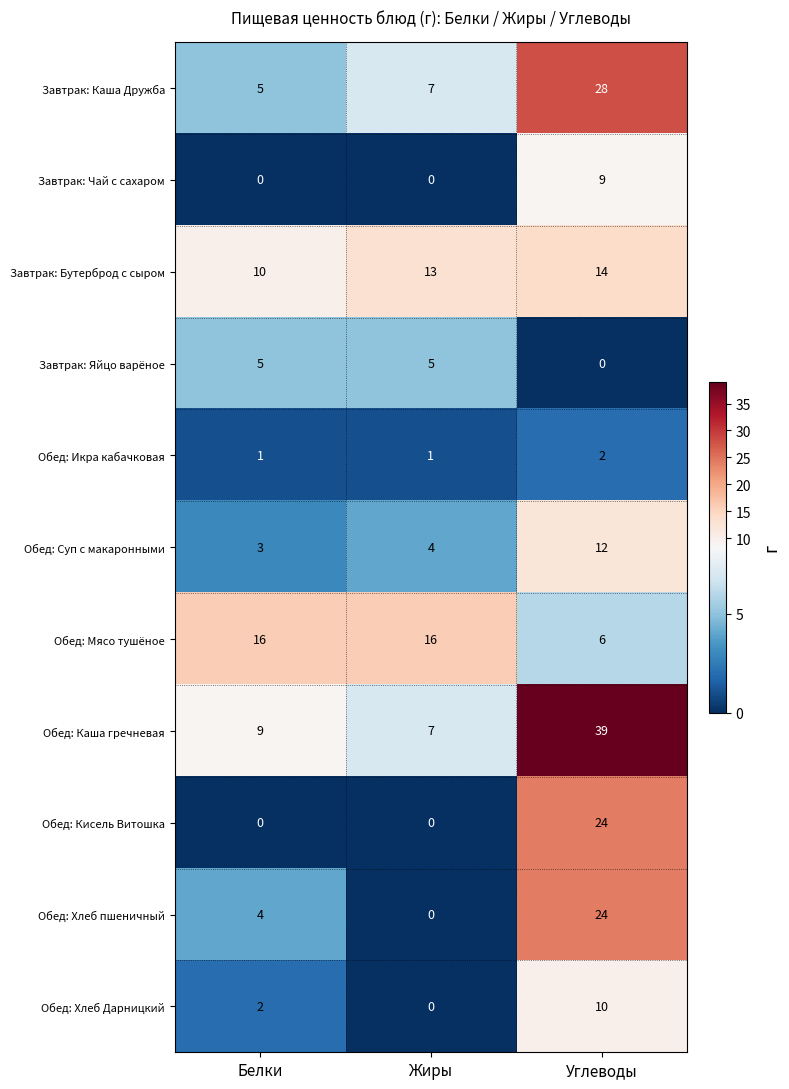

What is the spread (max minus min) of values at Жиры?

16